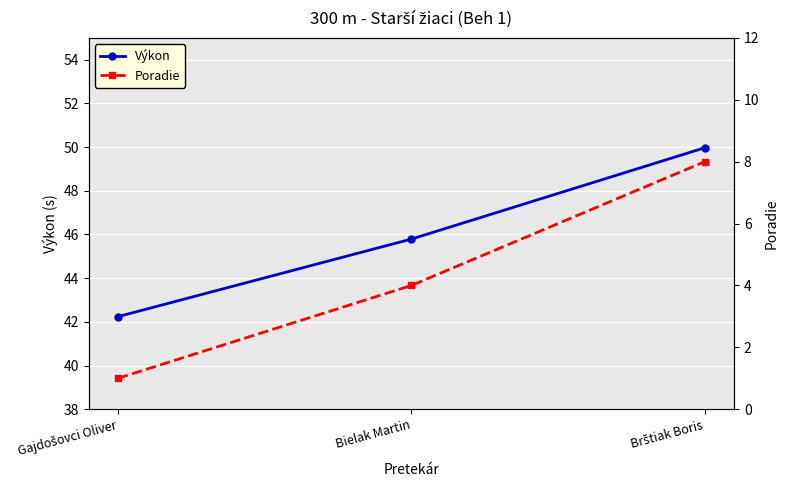

True or false: Poradie has a value of 2.4 at Brštiak Boris.

False